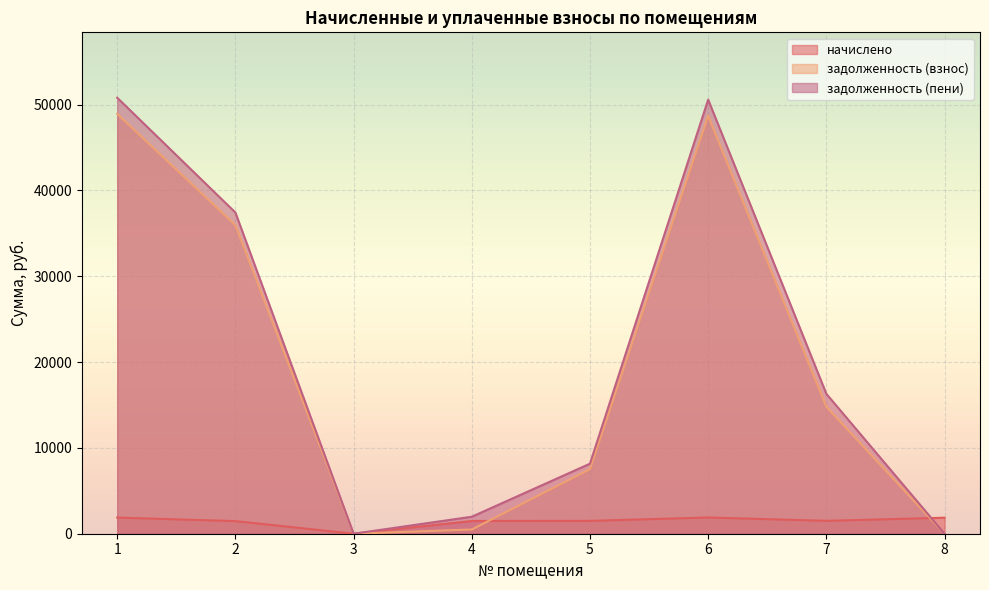

What is the total value across all series at 4?

3958.8